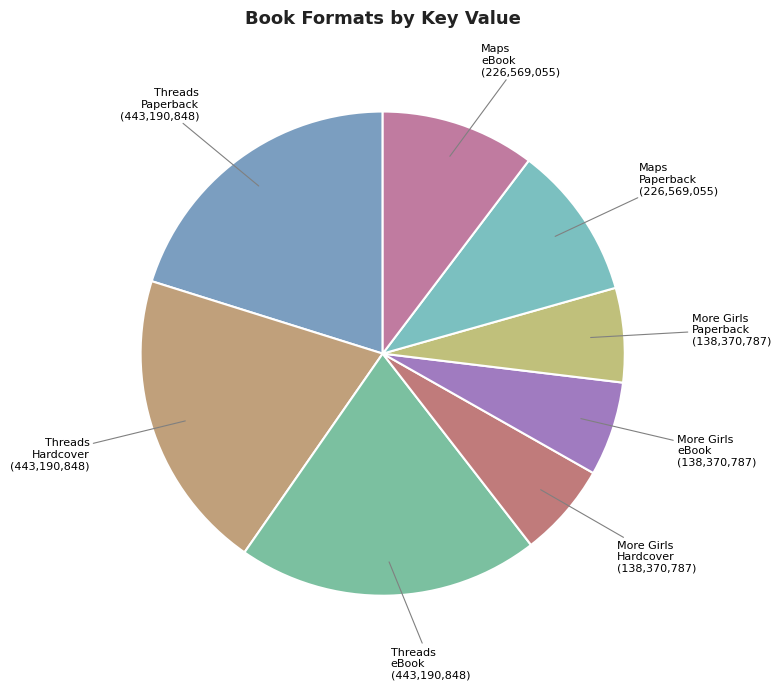

How many slices are in this pie chart?

8